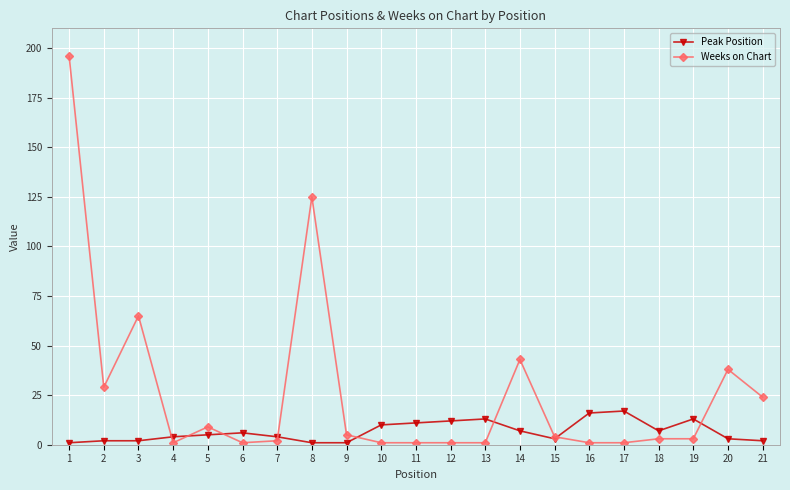

Which series changed the most between 2 and 13?

Weeks on Chart